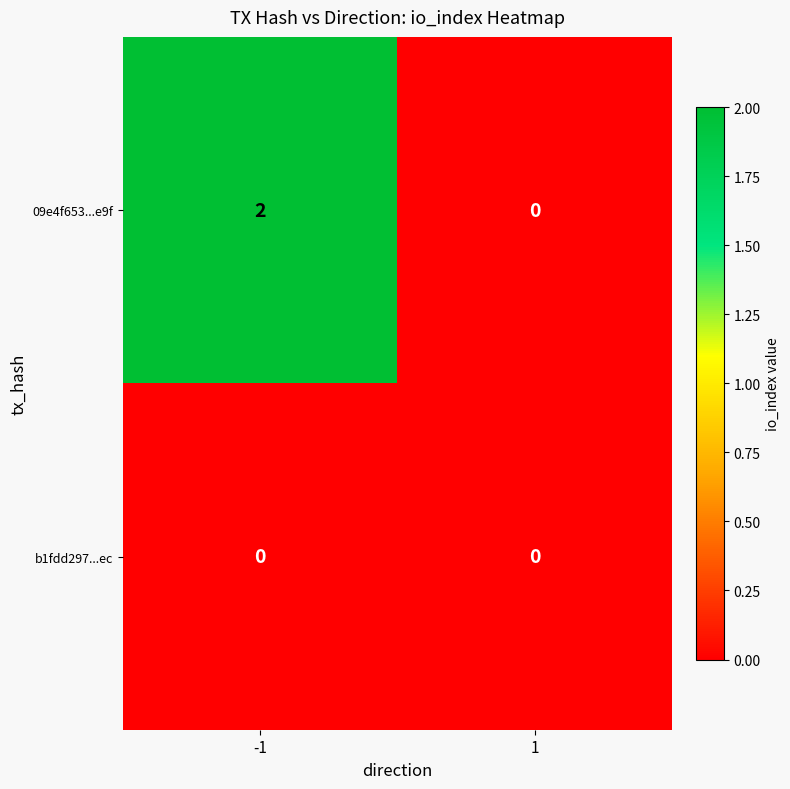

Rank the series by their maximum value, from highest to lowest.

09e4f653...e9f, b1fdd297...ec